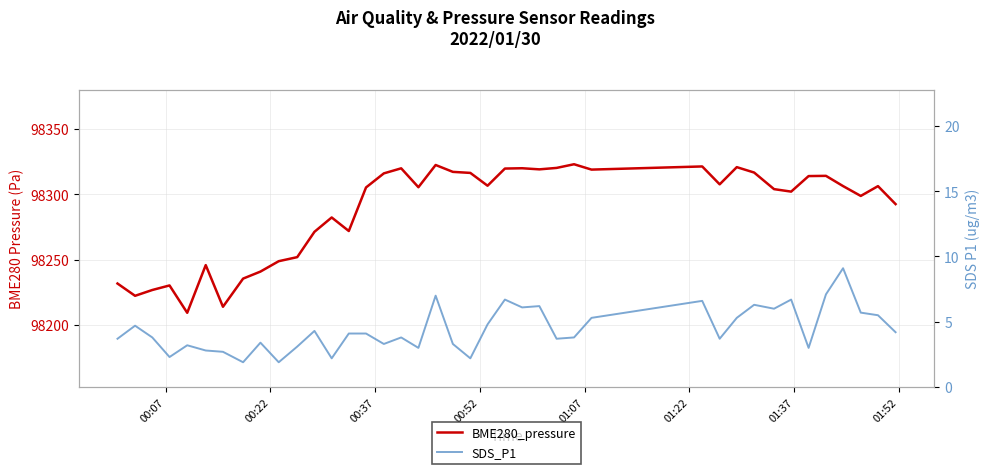

True or false: SDS_P1 and BME280_pressure intersect in this chart.

False